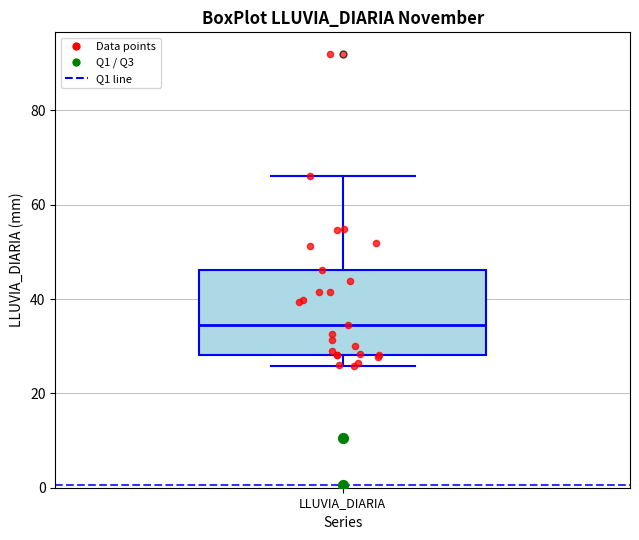

Read this box plot against the y-axis: the position of the median line, the range covered by the box, and the ends of both whiskers. The values are not printed on the chart, so give them approximately, as read against the axis.

median 34, box 28 to 46, whiskers 26 to 66